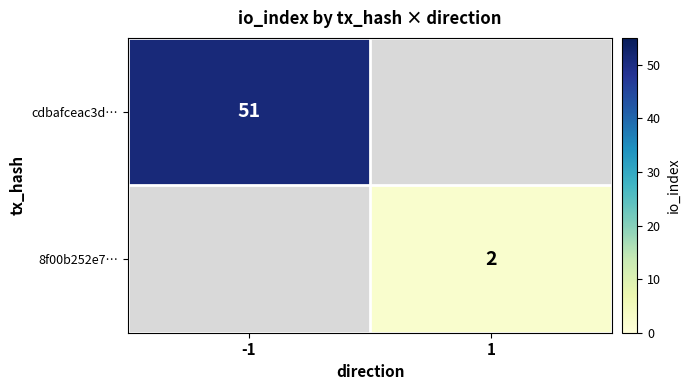

Count the number of categories in the chart.

2